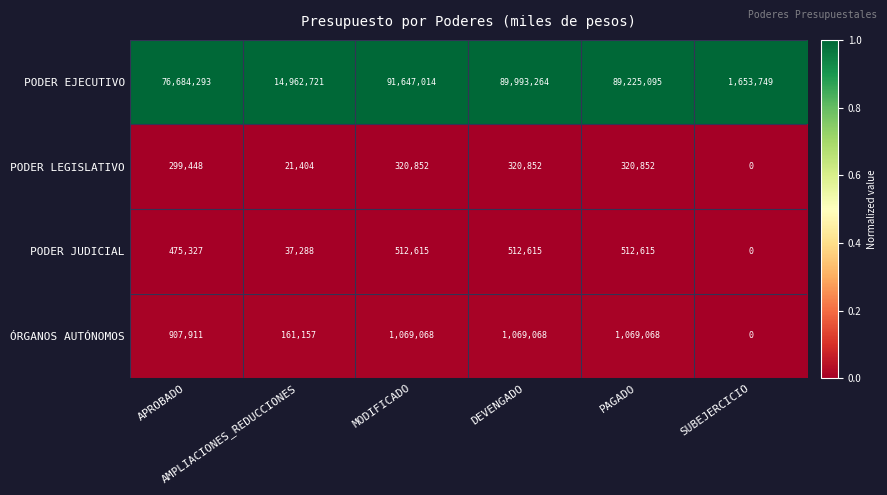

Which series has the largest total across all categories?

PODER EJECUTIVO